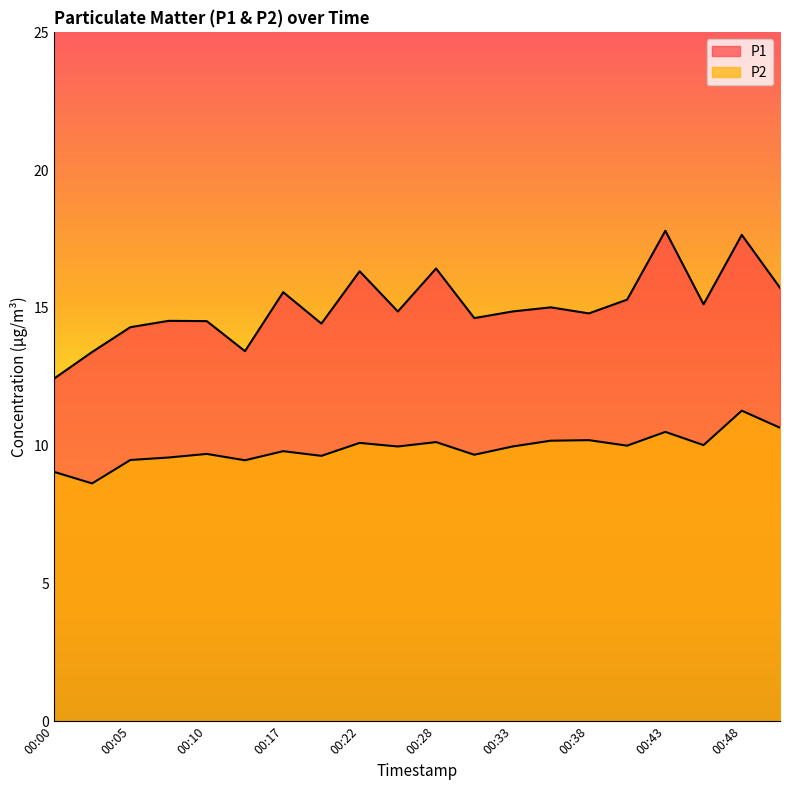

Which series changed the most between 00:02 and 00:07?

P1